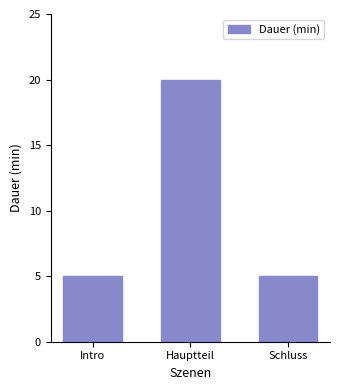

Does the chart contain any negative values?

No